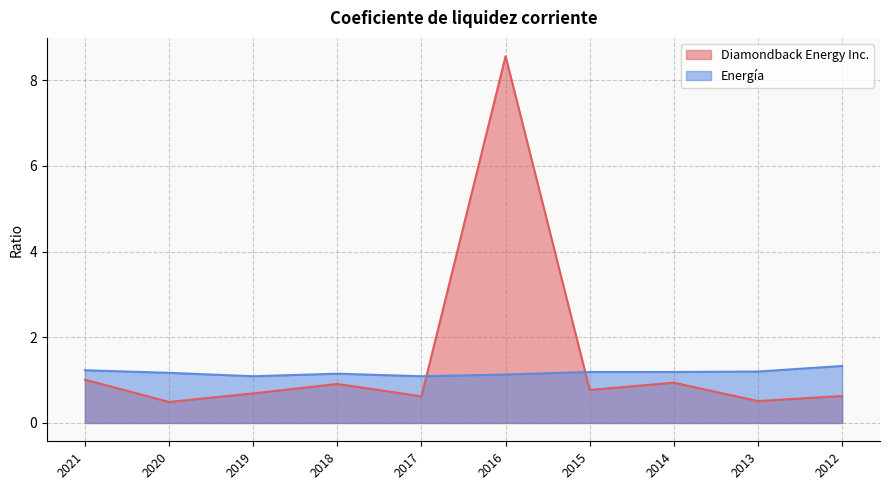

Which series changed the most between 2018 and 2017?

Diamondback Energy Inc.